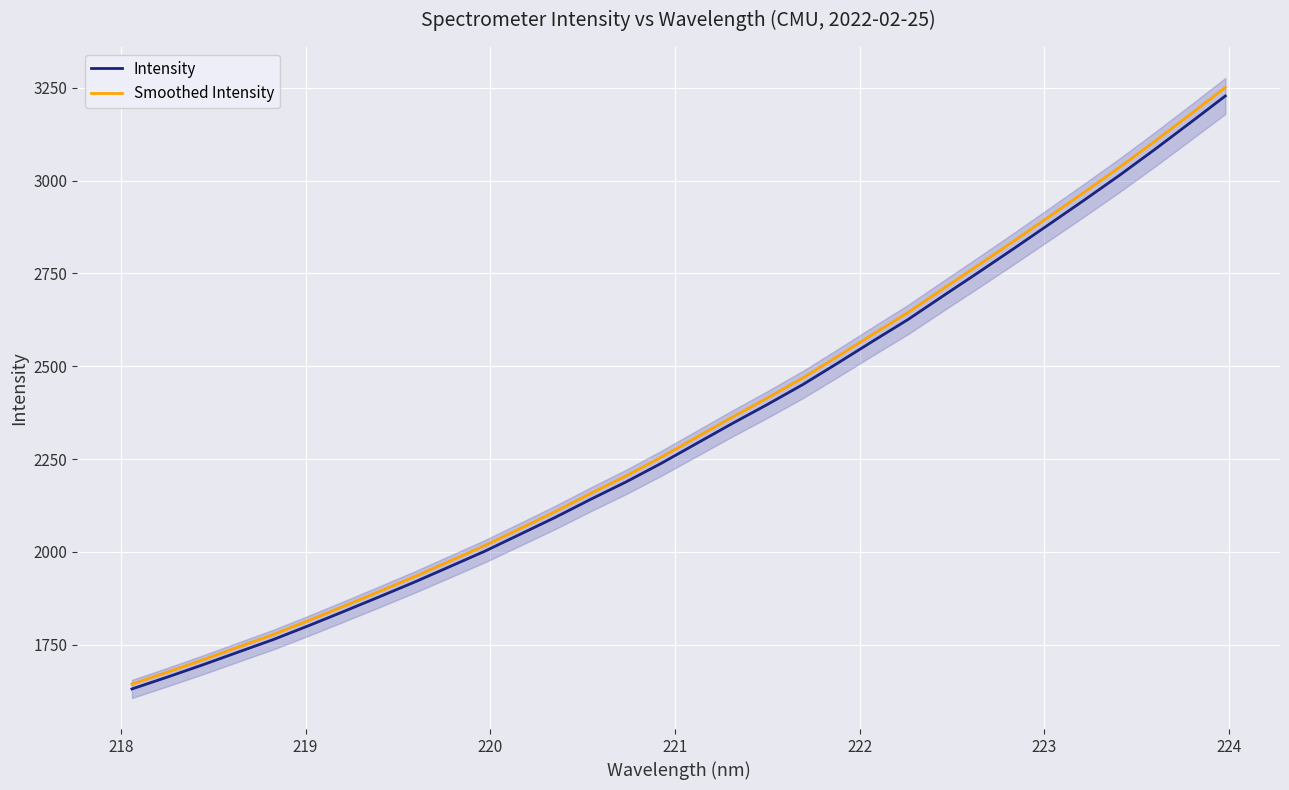

What is the lowest value of the Intensity series?

1630.8